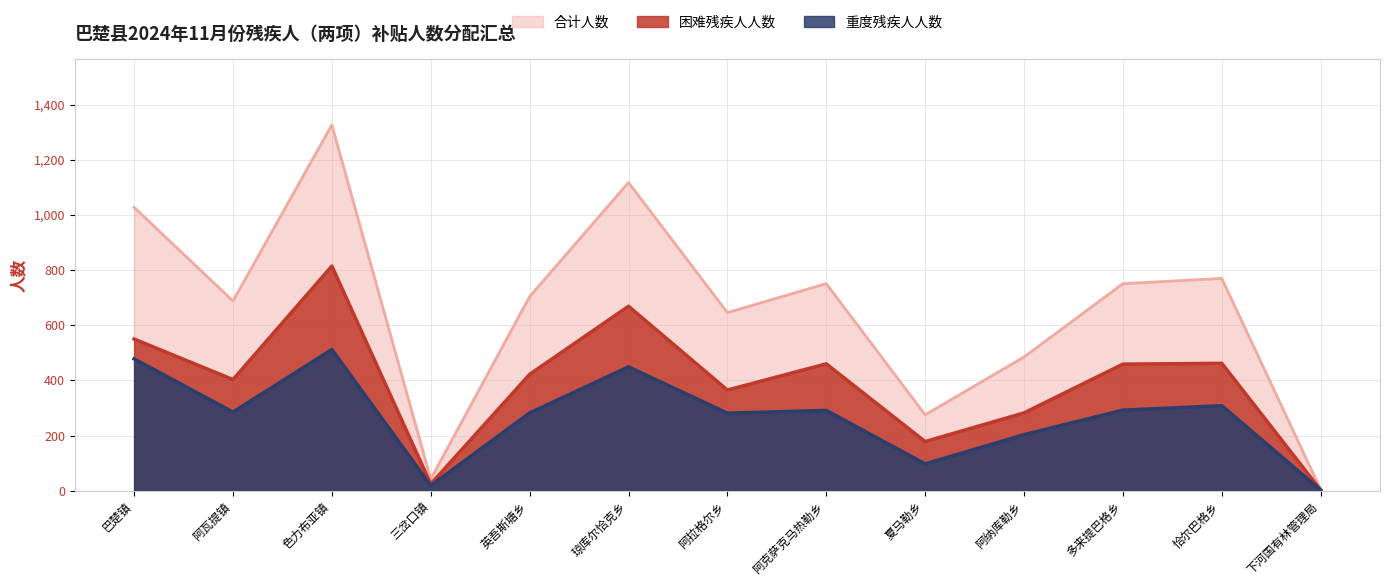

Reading right to left, extract all data points from this chart.

重度残疾人人数: 2	308	292	203	97	291	281	449	282	18	512	285	478
困难残疾人人数: 2	462	459	282	178	460	365	669	422	24	815	403	550
合计人数: 4	770	751	485	275	751	646	1118	704	42	1327	688	1028